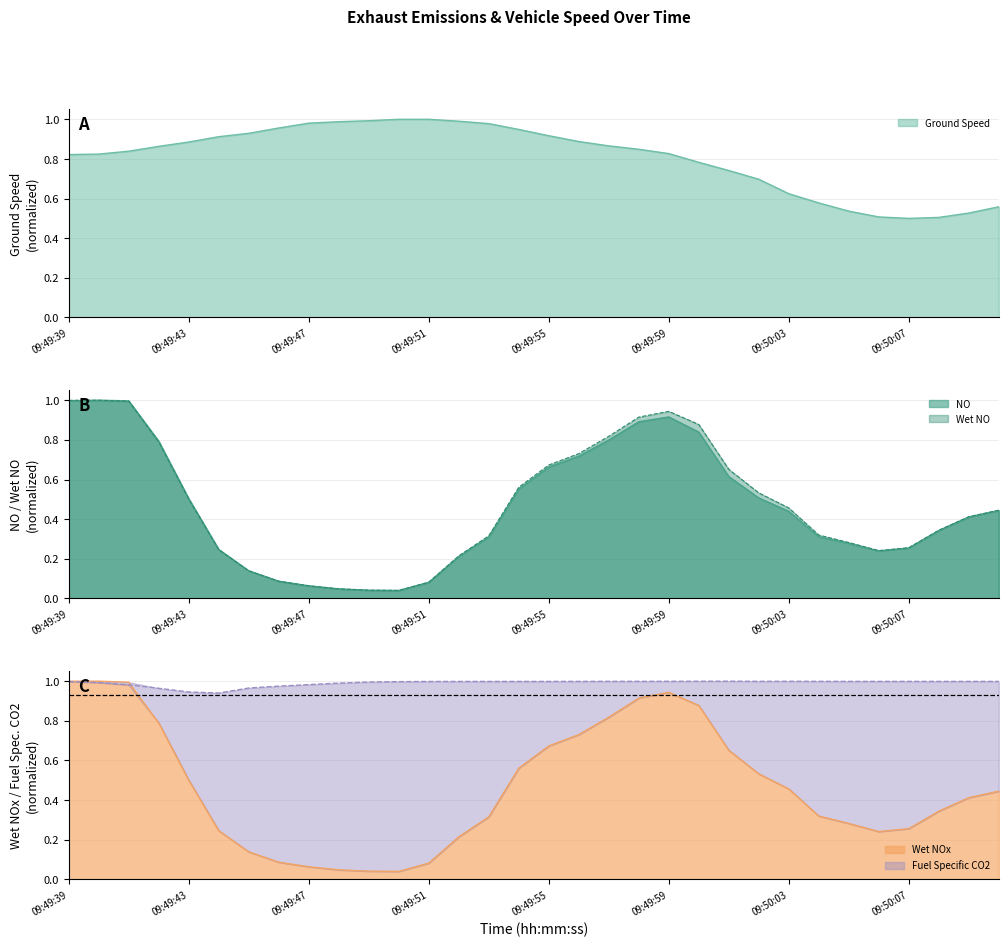

What is the maximum value for Wet NO?

1.0